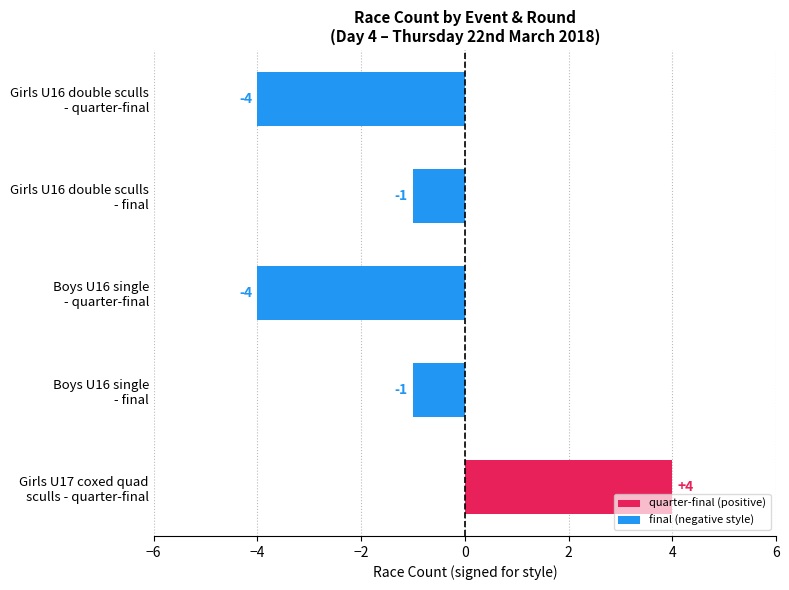

What is the smallest value displayed?

-4